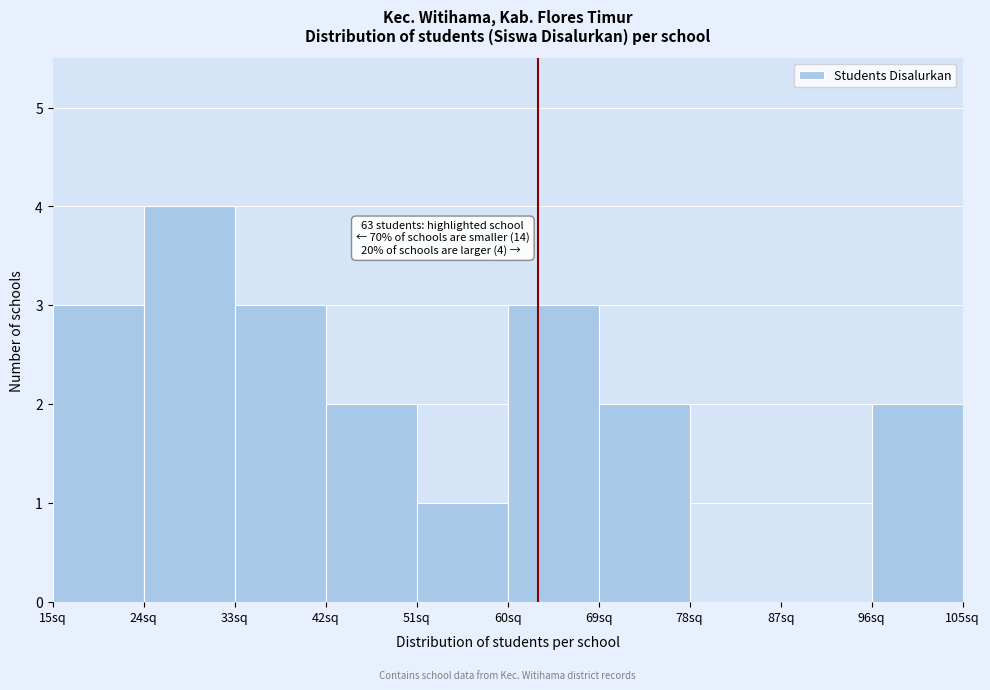

Which range on the x-axis has the tallest bar?

24 to 33